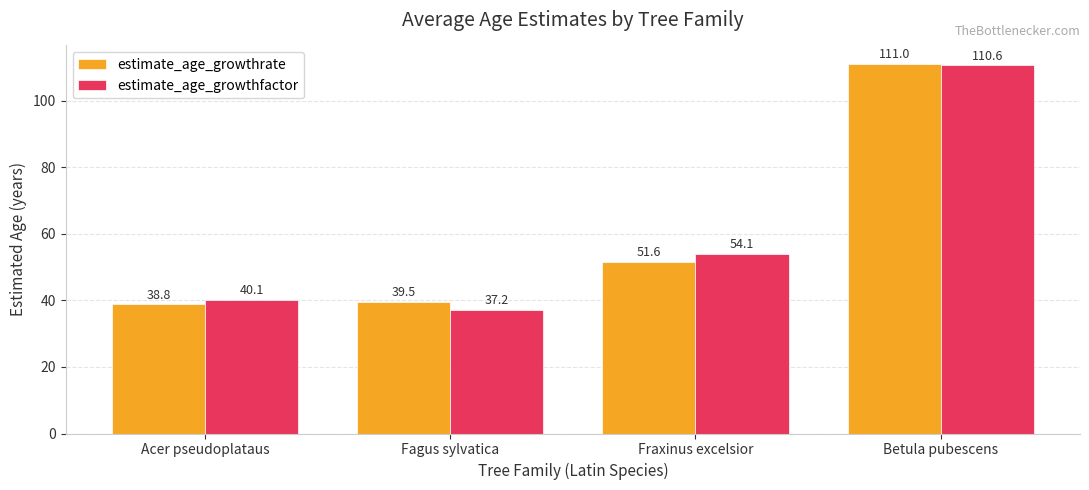

What is the greatest value displayed?

111.0